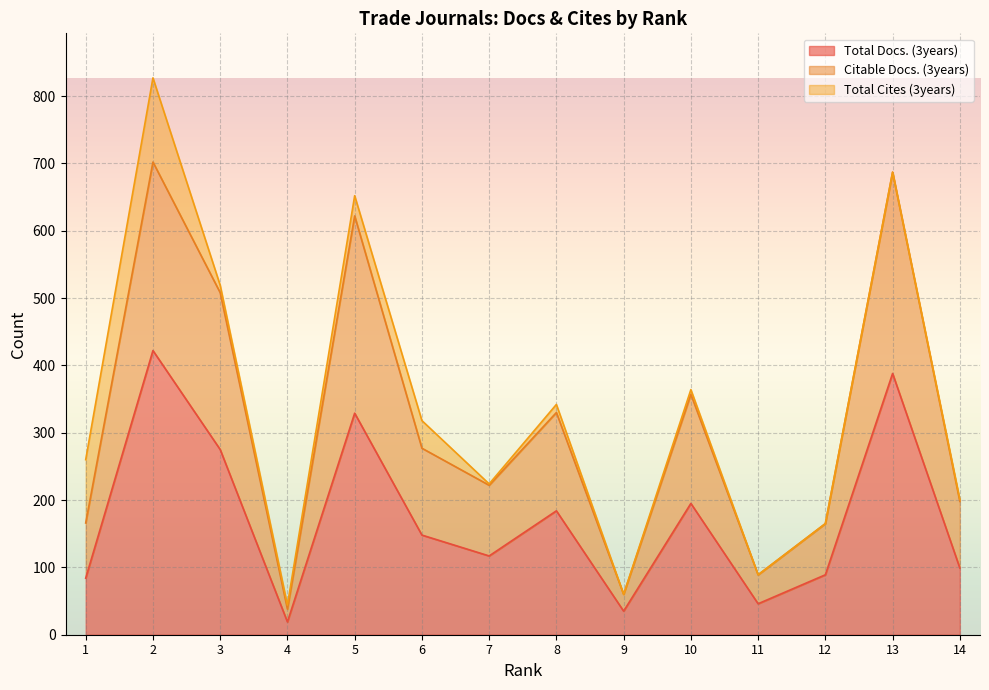

Rank the categories by Total Docs. (3years) value from highest to lowest.

2, 13, 5, 3, 10, 8, 6, 7, 14, 12, 1, 11, 9, 4